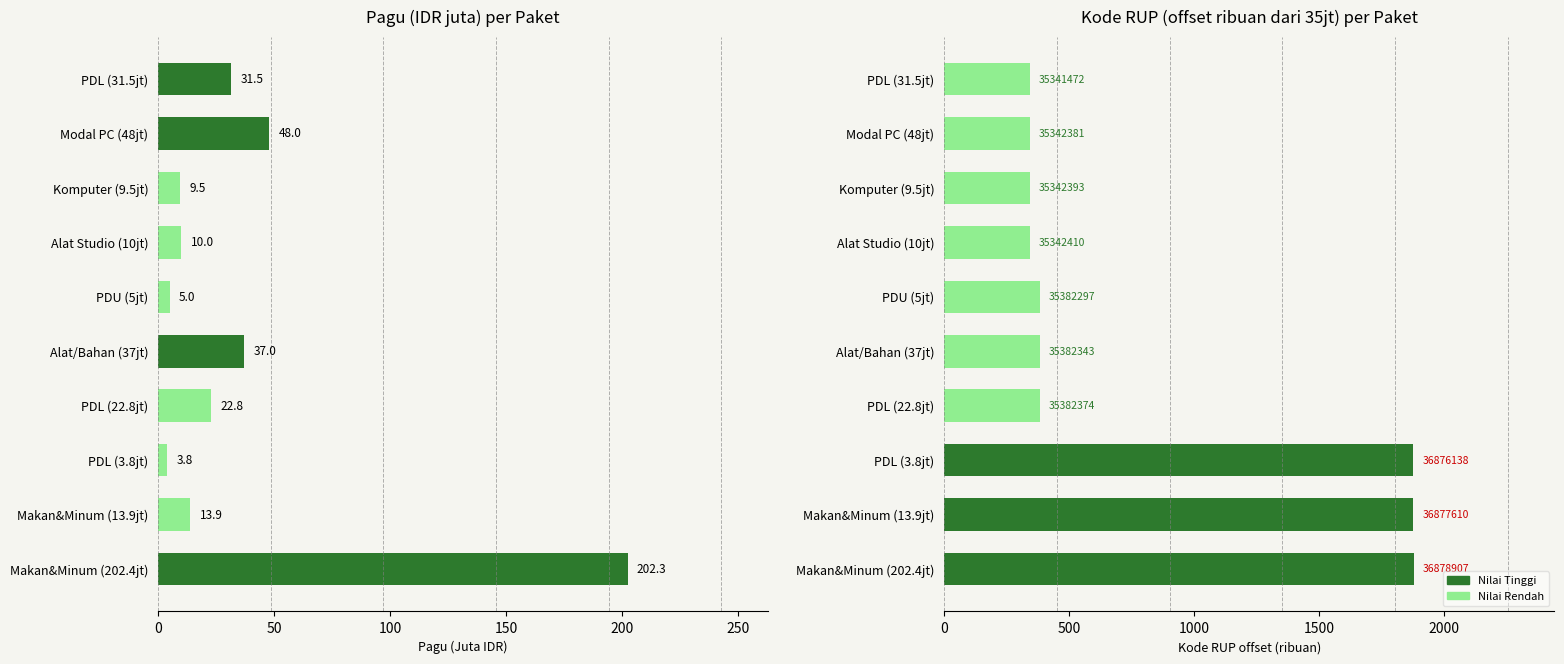

How many data points does each series have?

10